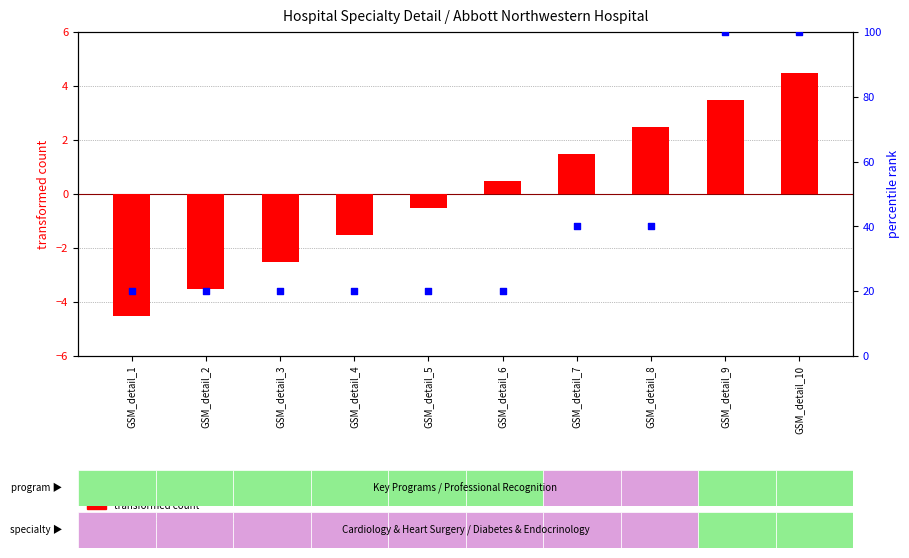

What are all the series names shown in the legend?

transformed count, percentile rank within the sample